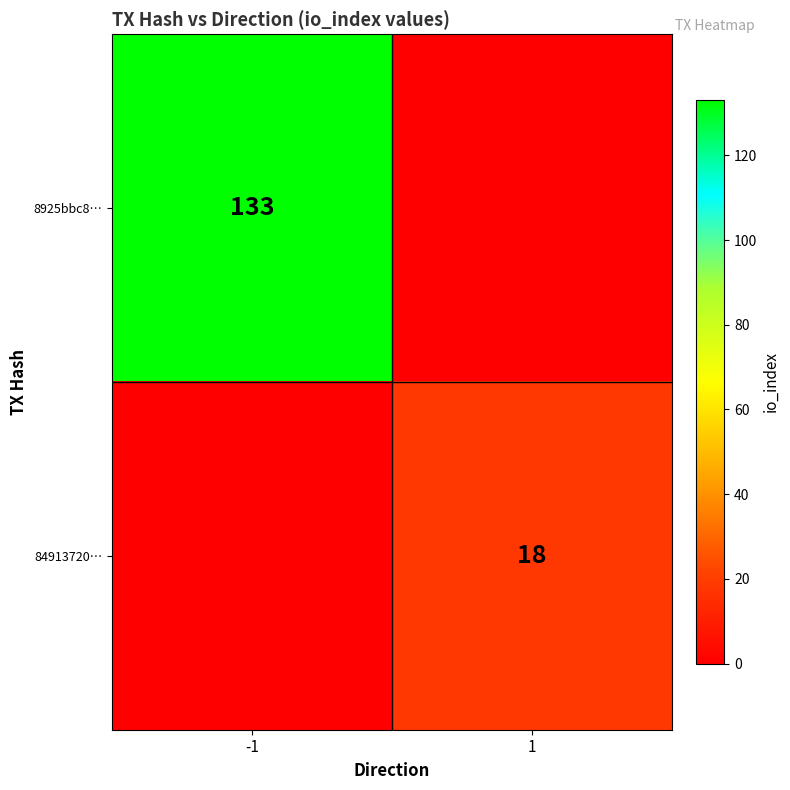

Is it true that 8925bbc8… equals 223 at -1?

False